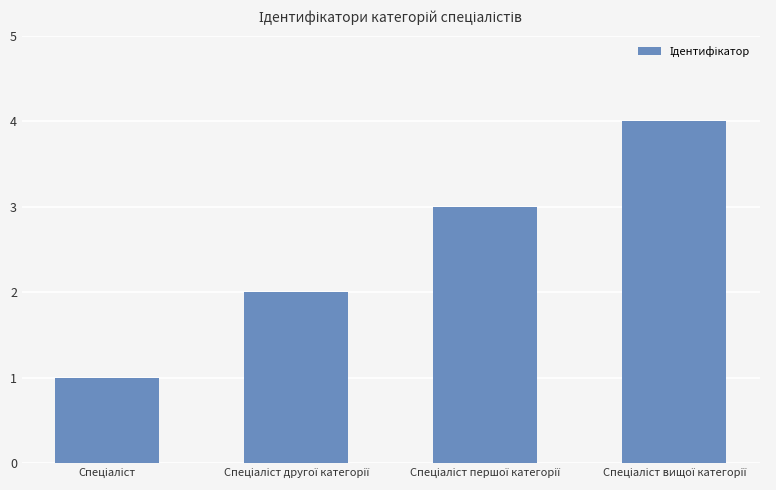

What is the difference between the maximum and minimum values?

3